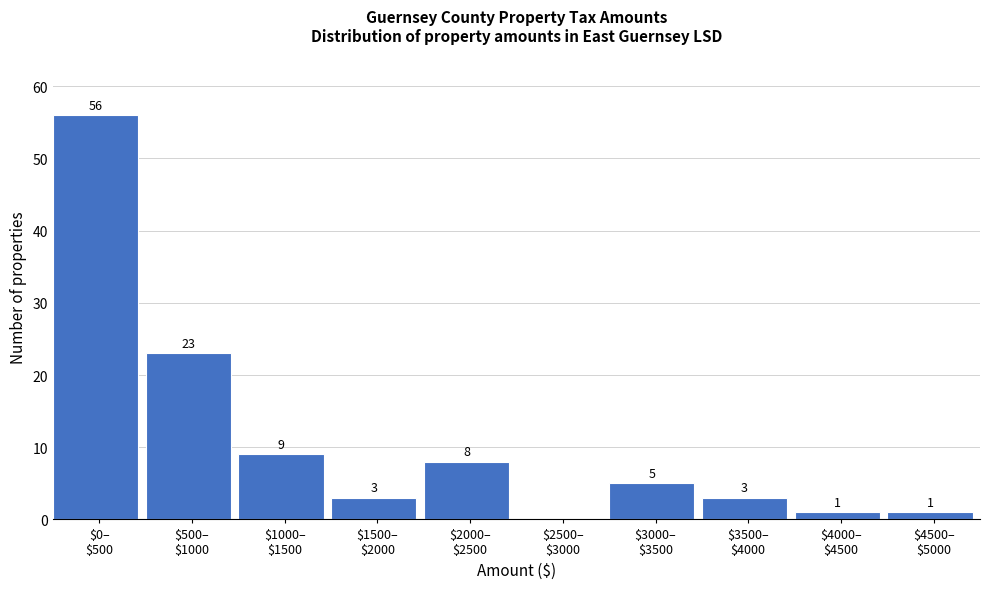

What is the sum of all values?

109